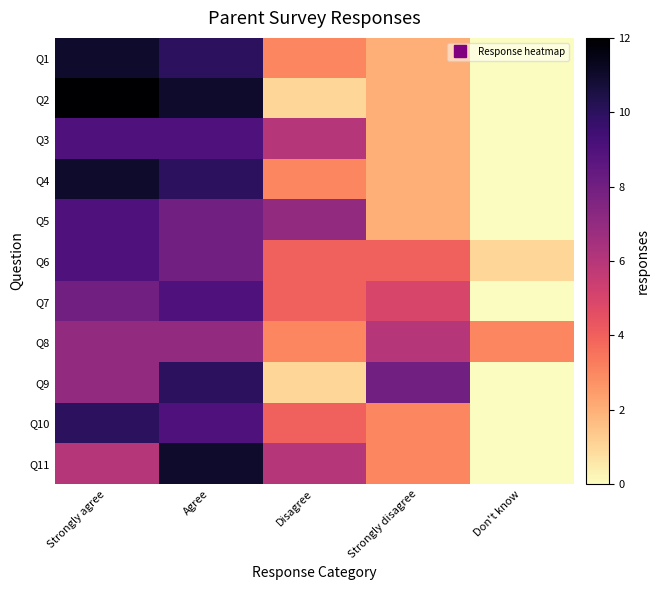

Reading right to left, list all the values displayed in this chart.

Q1: Don't know=0	Strongly disagree=2	Disagree=3	Agree=10	Strongly agree=11
Q2: Don't know=0	Strongly disagree=2	Disagree=1	Agree=11	Strongly agree=12
Q3: Don't know=0	Strongly disagree=2	Disagree=6	Agree=9	Strongly agree=9
Q4: Don't know=0	Strongly disagree=2	Disagree=3	Agree=10	Strongly agree=11
Q5: Don't know=0	Strongly disagree=2	Disagree=7	Agree=8	Strongly agree=9
Q6: Don't know=1	Strongly disagree=4	Disagree=4	Agree=8	Strongly agree=9
Q7: Don't know=0	Strongly disagree=5	Disagree=4	Agree=9	Strongly agree=8
Q8: Don't know=3	Strongly disagree=6	Disagree=3	Agree=7	Strongly agree=7
Q9: Don't know=0	Strongly disagree=8	Disagree=1	Agree=10	Strongly agree=7
Q10: Don't know=0	Strongly disagree=3	Disagree=4	Agree=9	Strongly agree=10
Q11: Don't know=0	Strongly disagree=3	Disagree=6	Agree=11	Strongly agree=6